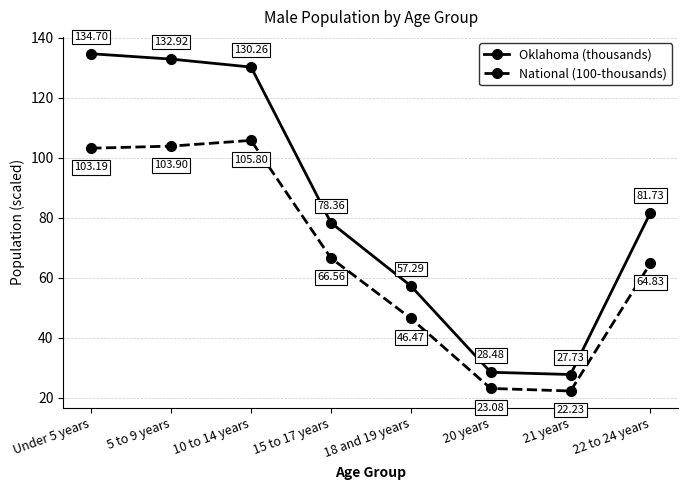

List the series in order of their peak value, lowest first.

National (100-thousands), Oklahoma (thousands)